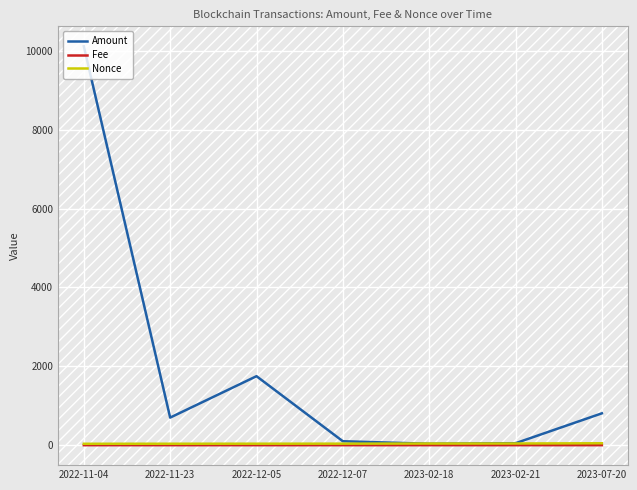

Which series has the largest total across all categories?

Amount